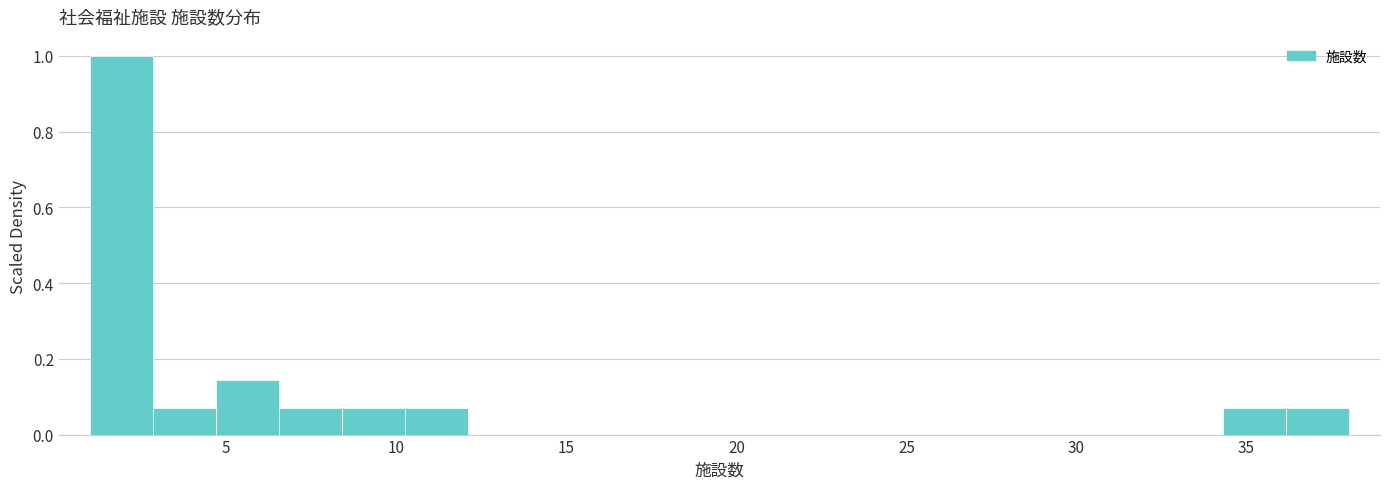

Around what value on the x-axis is the tallest bar? Give the approximate position of its centre, as read against the axis.

2.0